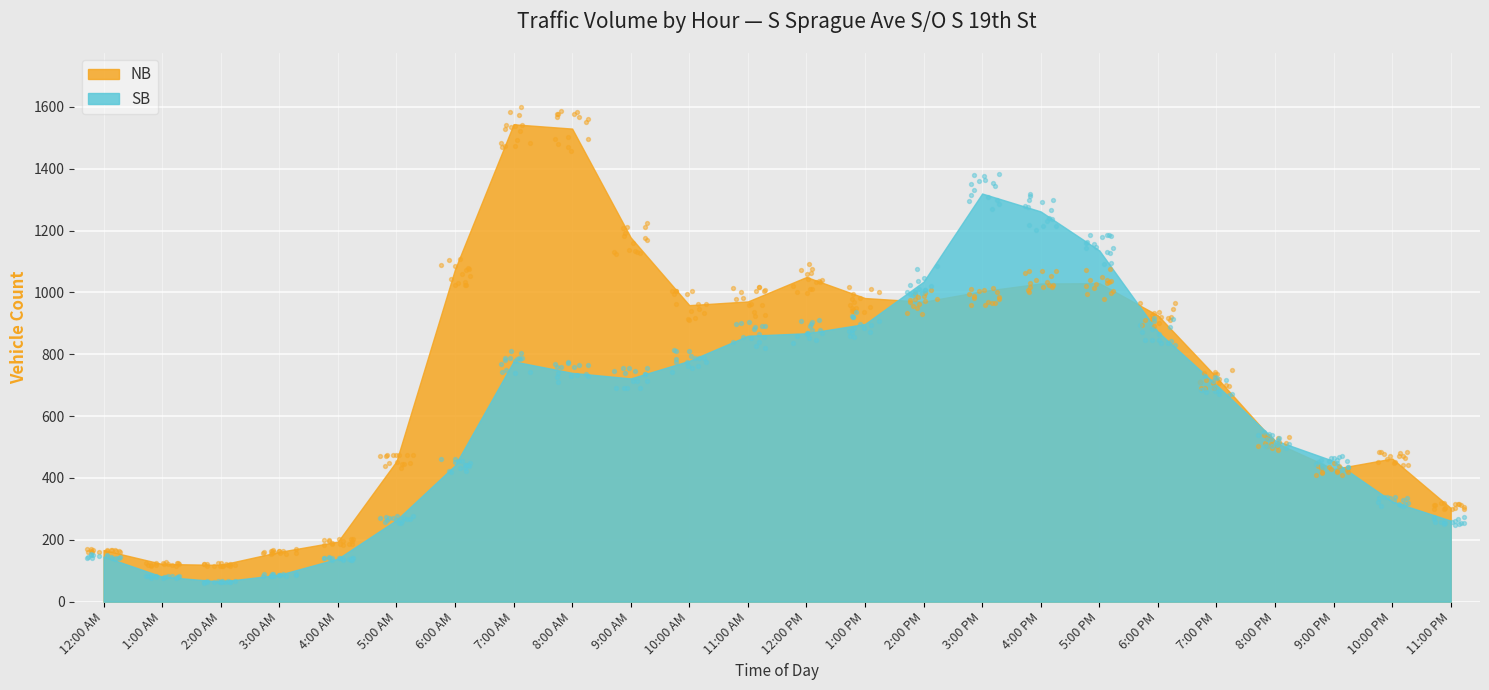

What are all the series names shown in the legend?

NB, SB